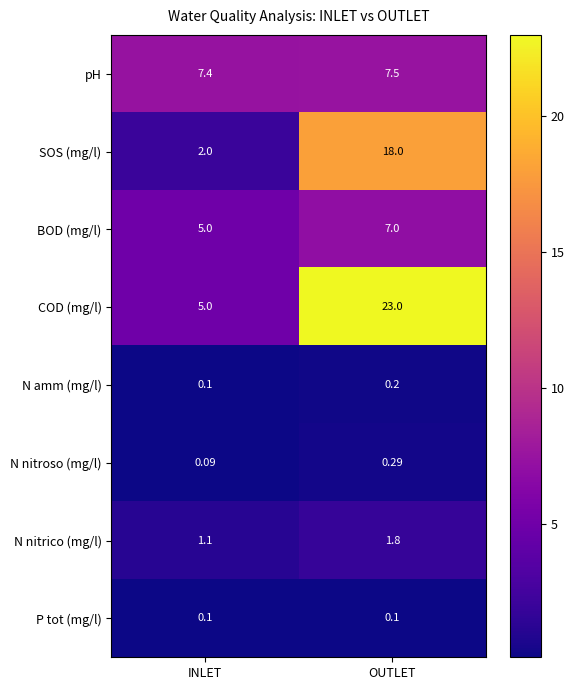

Is the value of P tot (mg/l) at OUTLET greater than the value of N nitrico (mg/l) at OUTLET?

No